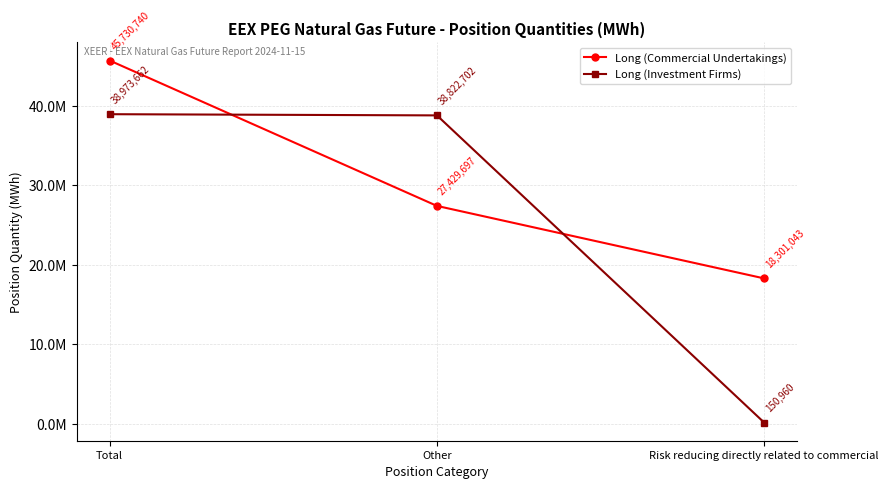

What is the difference between the Long (Investment Firms) values at Risk reducing directly related to commercial and Total?

38822702